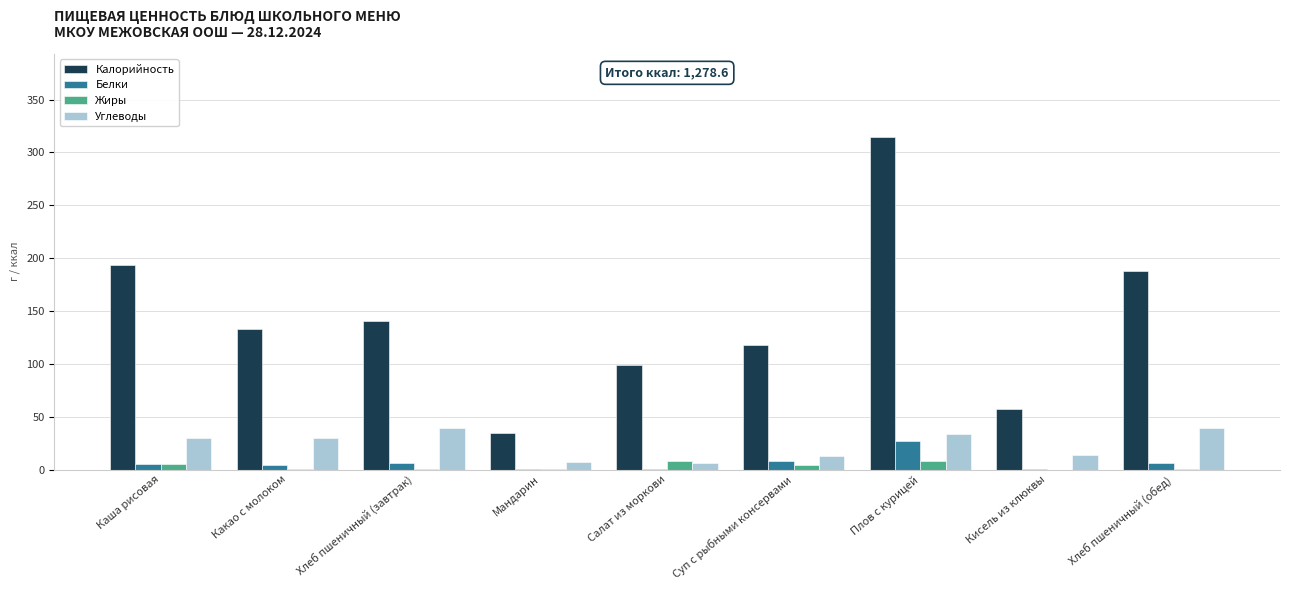

Which series changed the most between Каша рисовая and Суп с рыбными консервами?

Калорийность